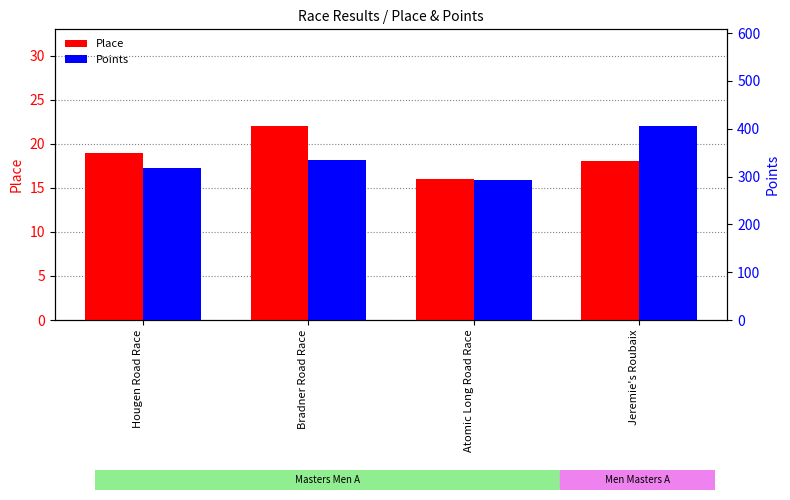

What are all the series names shown in the legend?

Place, Points